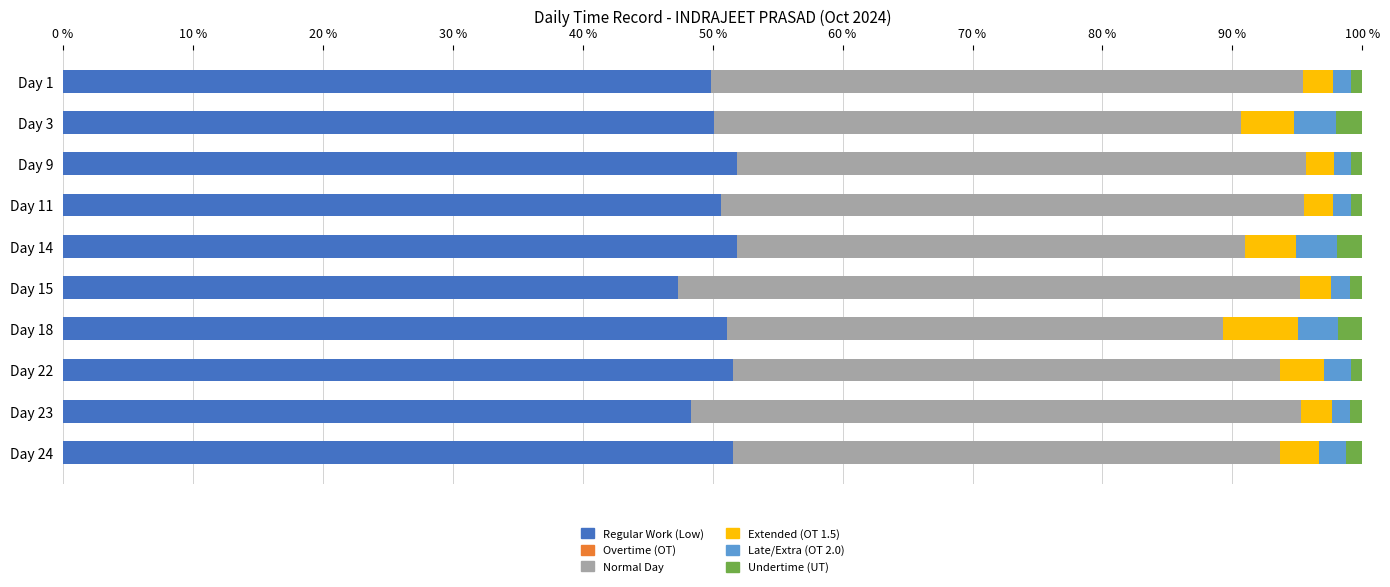

What is the highest value of the Regular Work (Low) series?

51.9